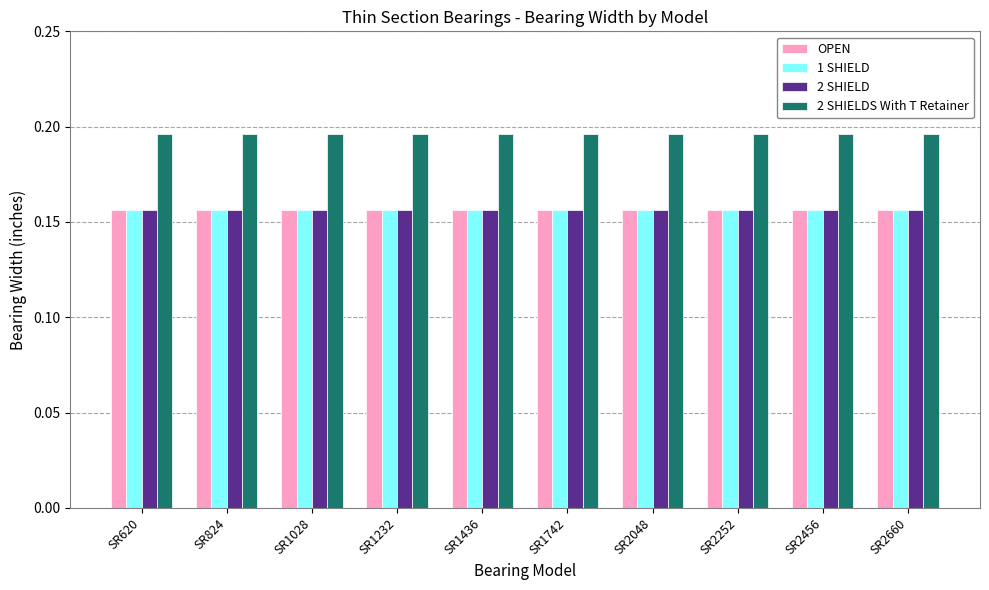

Are the bars grouped side by side (vs. stacked)?

Yes